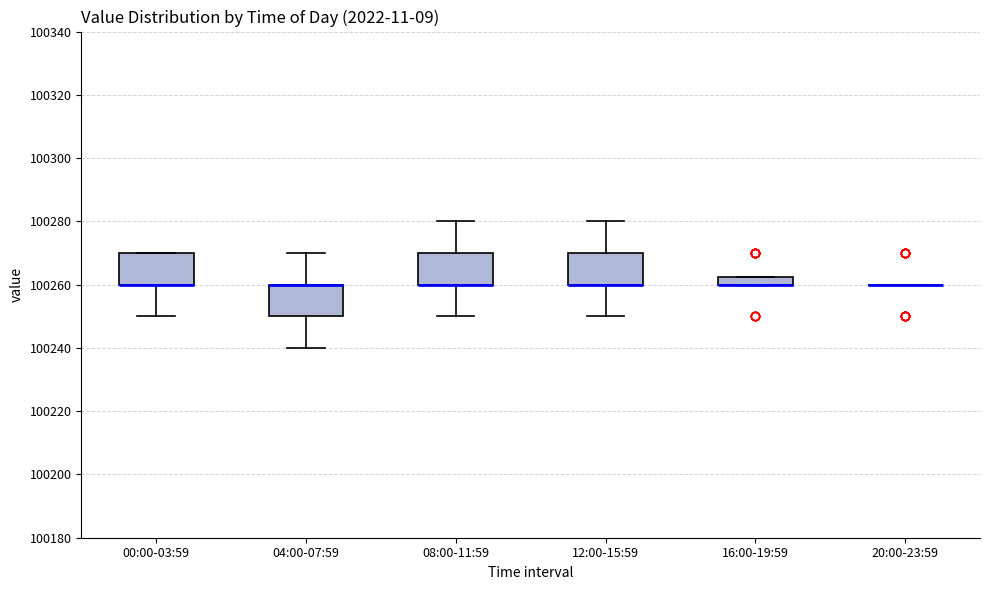

Where is the upper edge of the box for 00:00-03:59 on the y-axis? The values are not printed on the chart, so give them approximately, as read against the axis.

100270